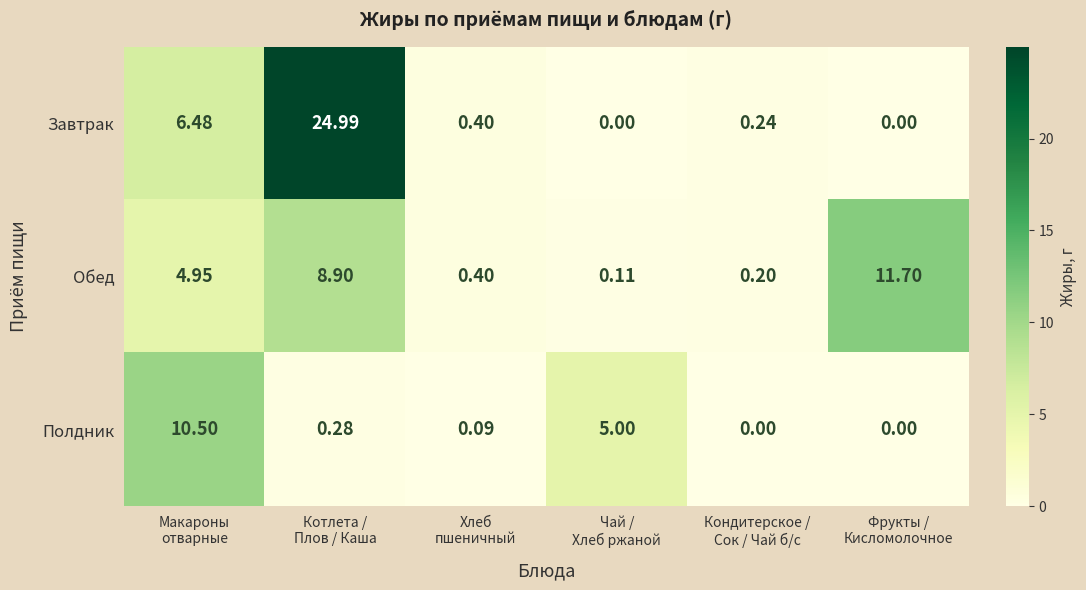

At Кондитерское /
Сок / Чай б/с, list the series in order from largest to smallest.

Завтрак, Обед, Полдник